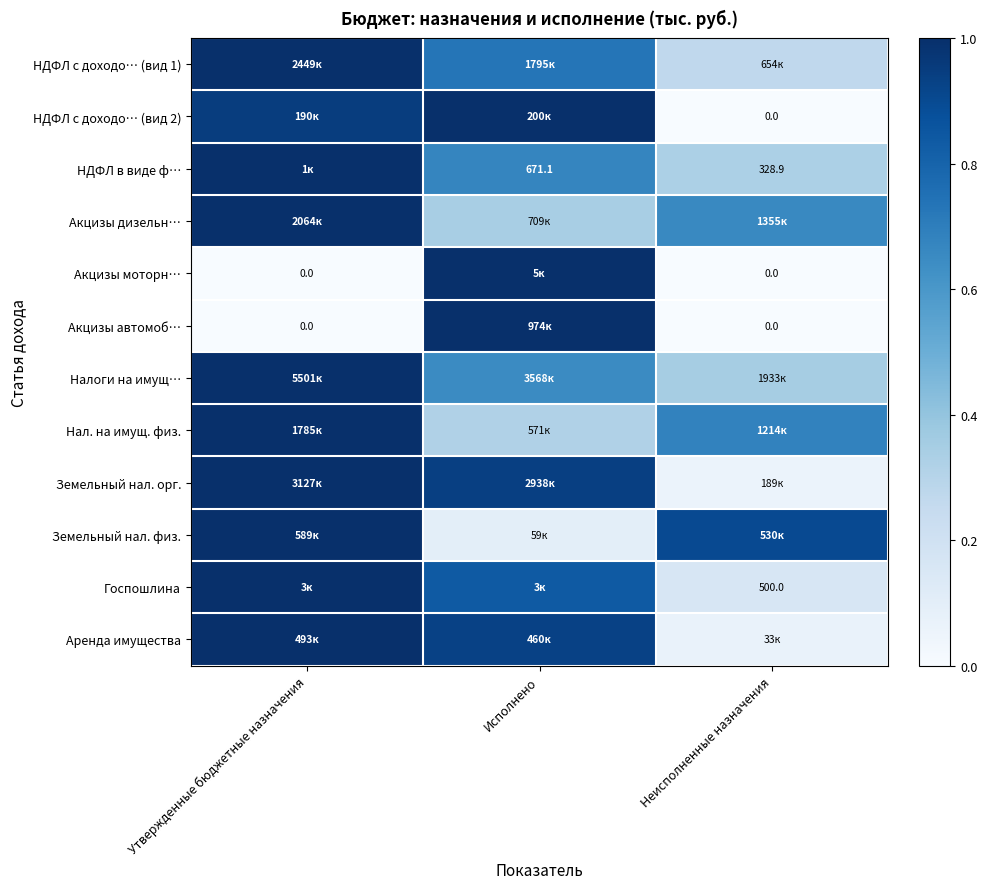

What is the sum of the Нал. на имущ. физ. values at Утвержденные бюджетные назначения and Исполнено?

1.3